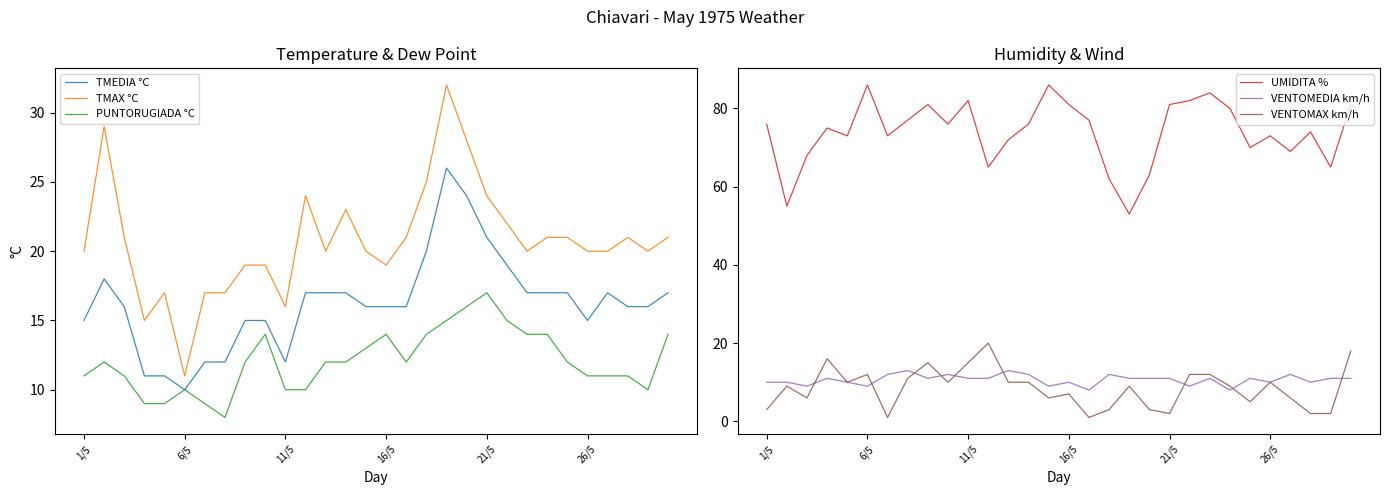

What is the maximum value shown in the chart?

86